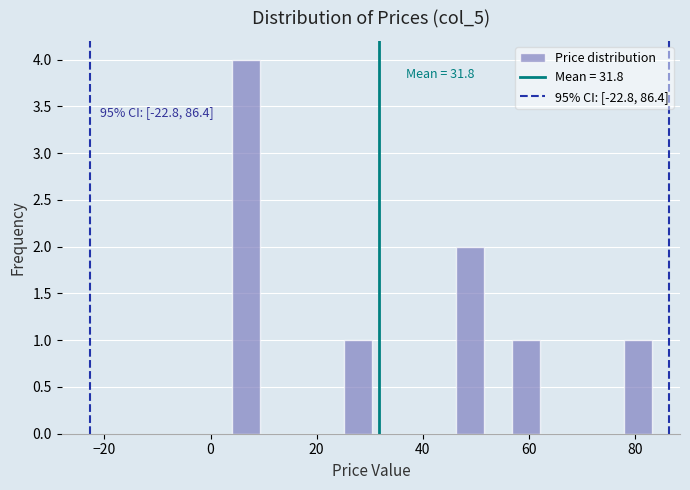

Around what value on the x-axis is the tallest bar? Give the approximate position of its centre, as read against the axis.

6